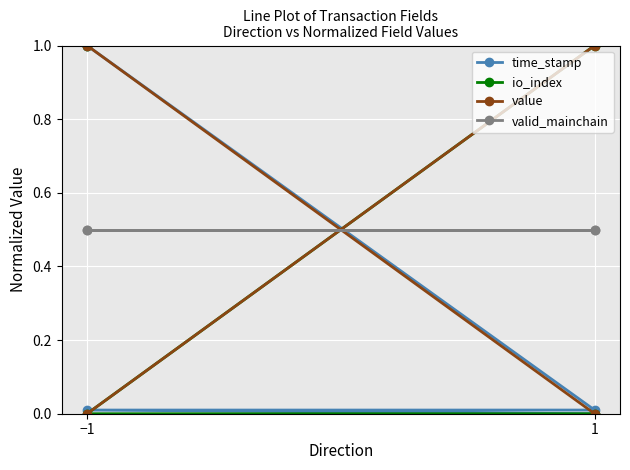

The time_stamp series shows 1.7 at −1. True or false?

False